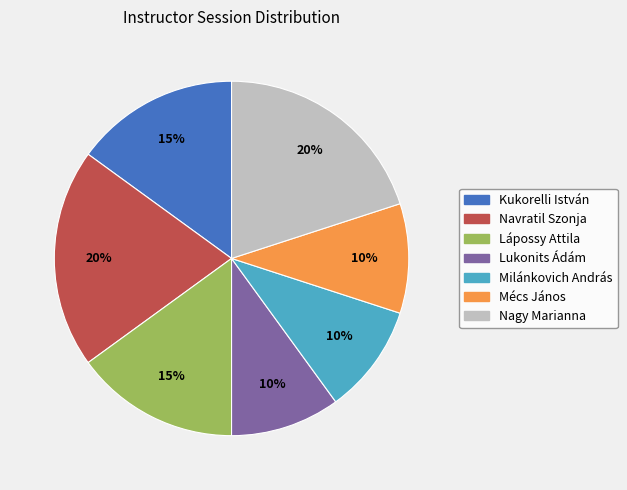

Combined, do Mécs János and Kukorelli István account for over 50%?

No